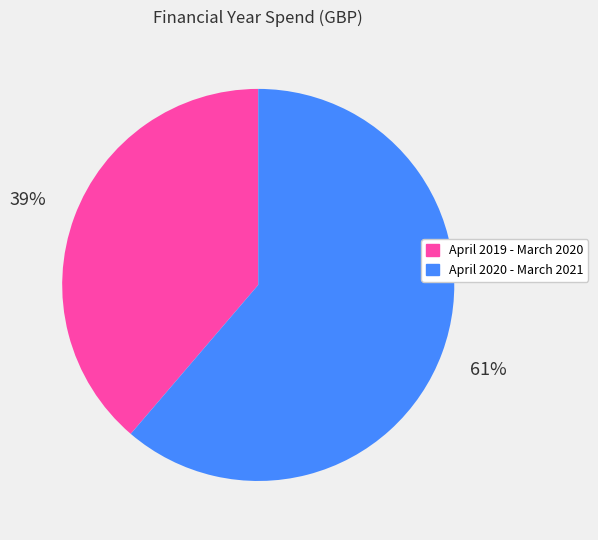

Is it true that April 2019 - March 2020 is 31% of the pie?

False